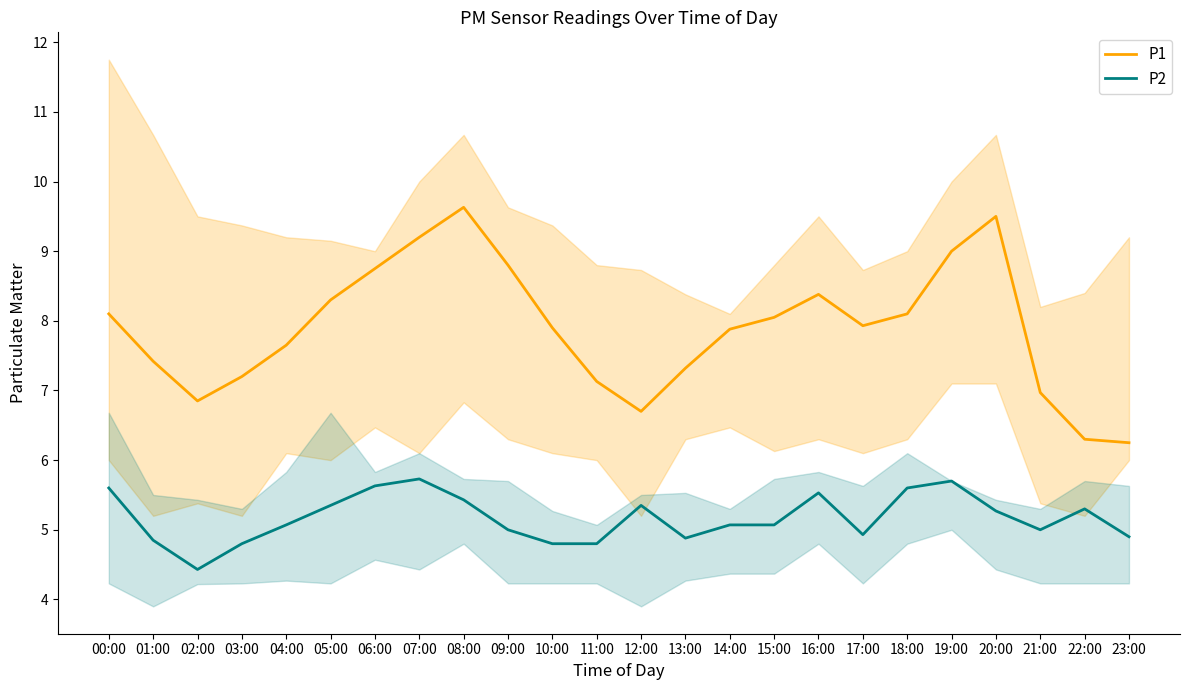

What is the maximum value for P1?

9.6